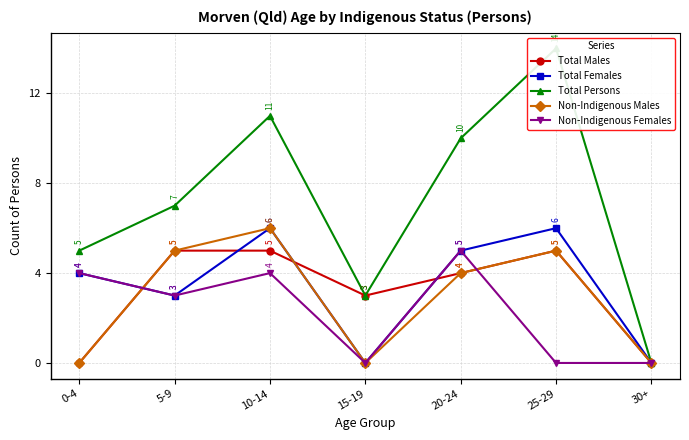

How many values in the Total Females series are below 4?

3